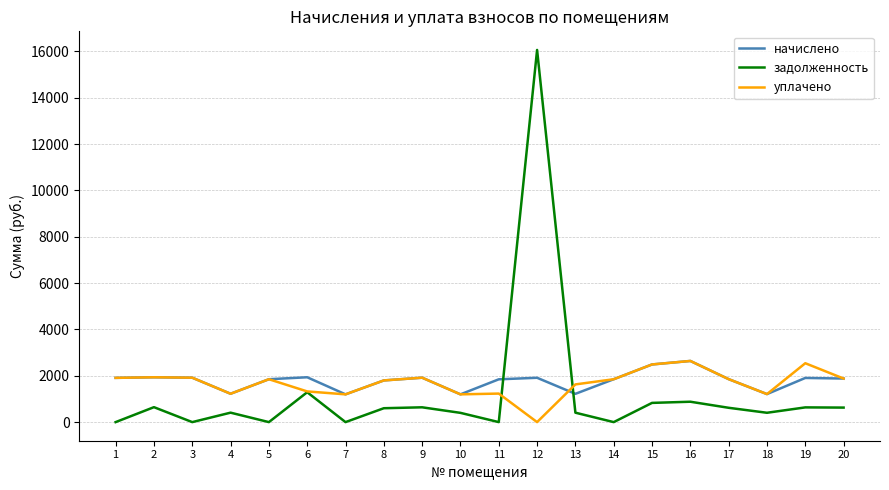

Is it true that уплачено equals 836.2 at 1?

False